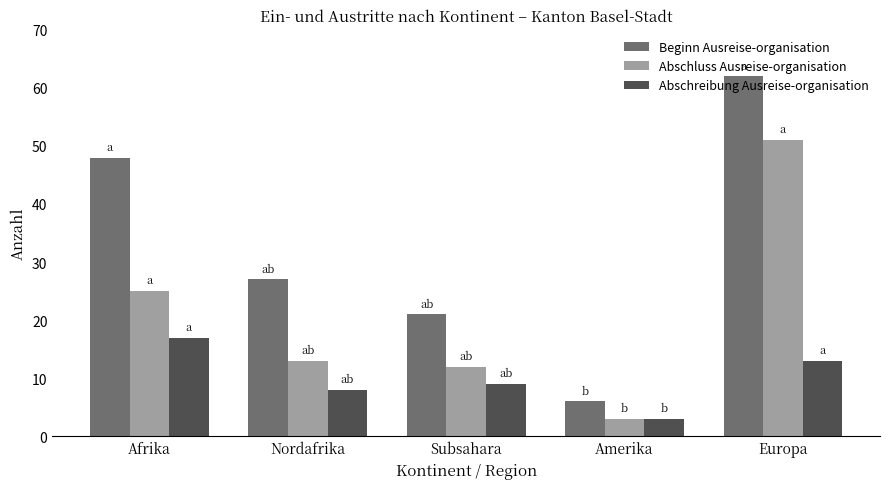

Where does the Abschreibung Ausreise-organisation series first go above 9?

Afrika